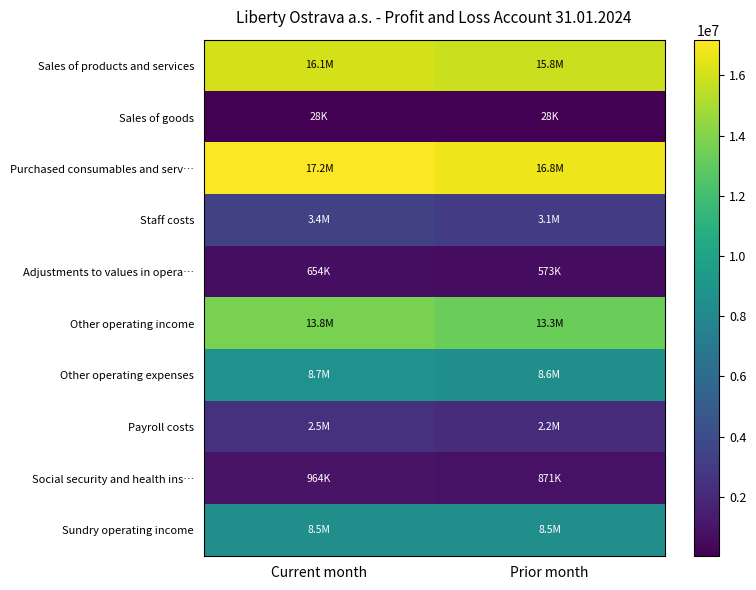

Which label corresponds to the smallest value in the chart?

Prior month